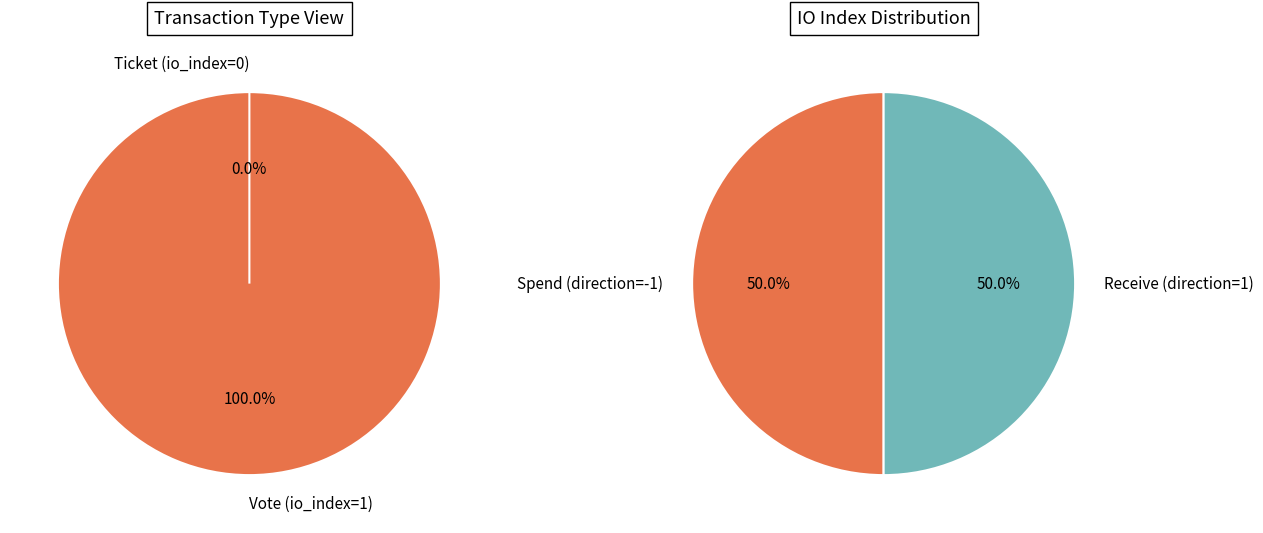

To the nearest percent, what is the average slice percentage?

50%